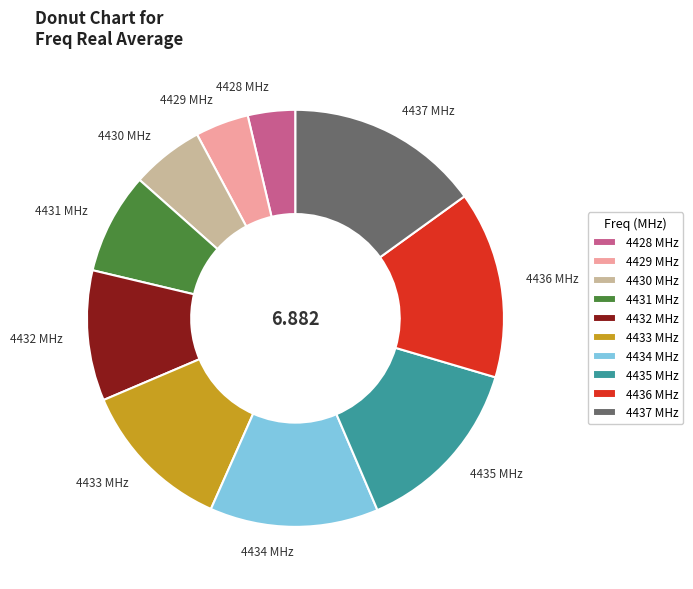

Is the sum of 4428 MHz and 4431 MHz greater than half?

No